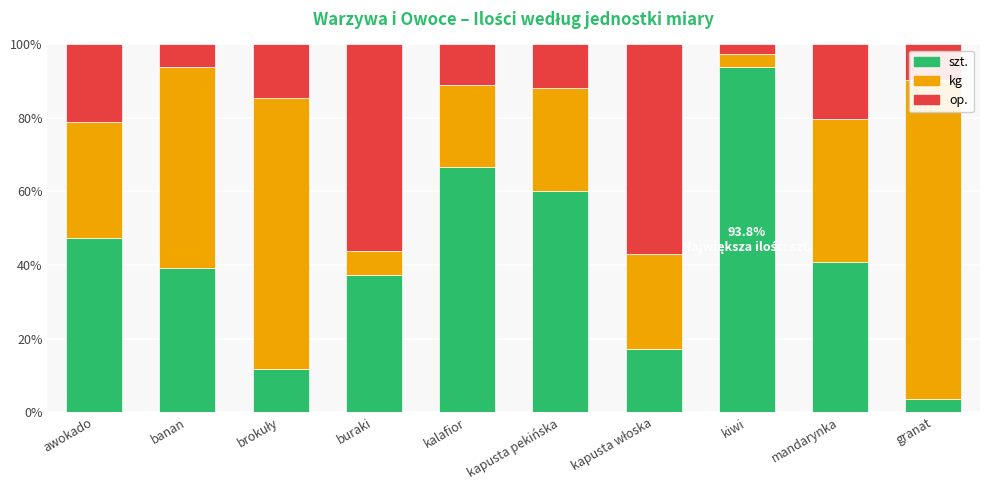

How many groups of bars are there?

10